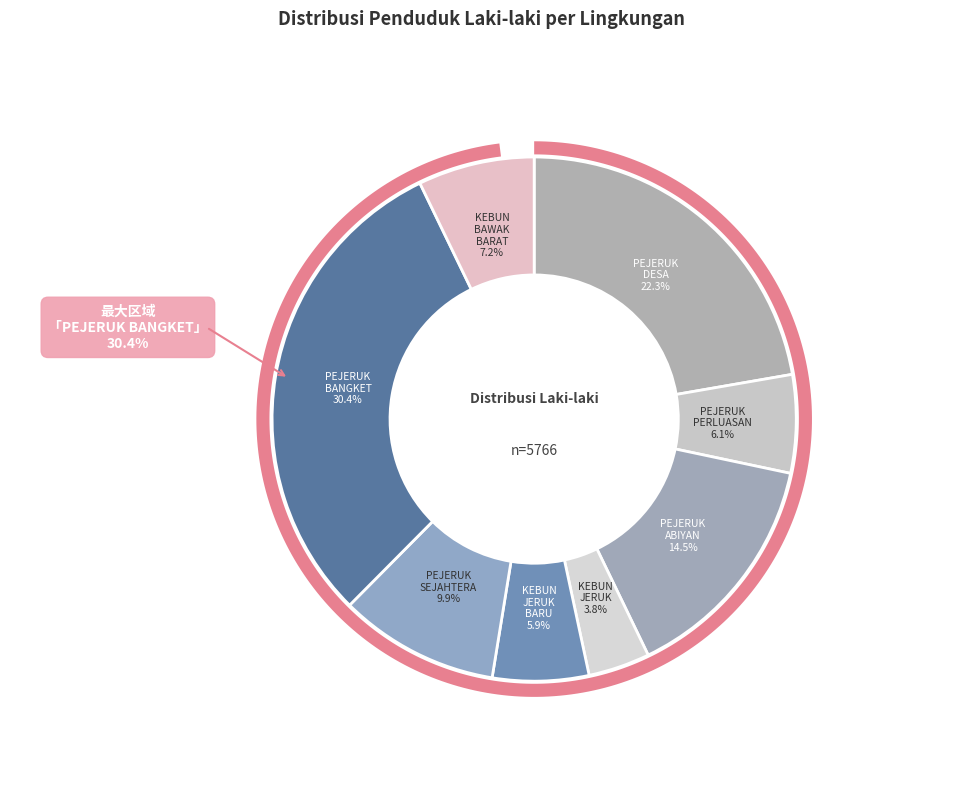

True or false: PEJERUK ABIYAN accounts for 26% of the total.

False